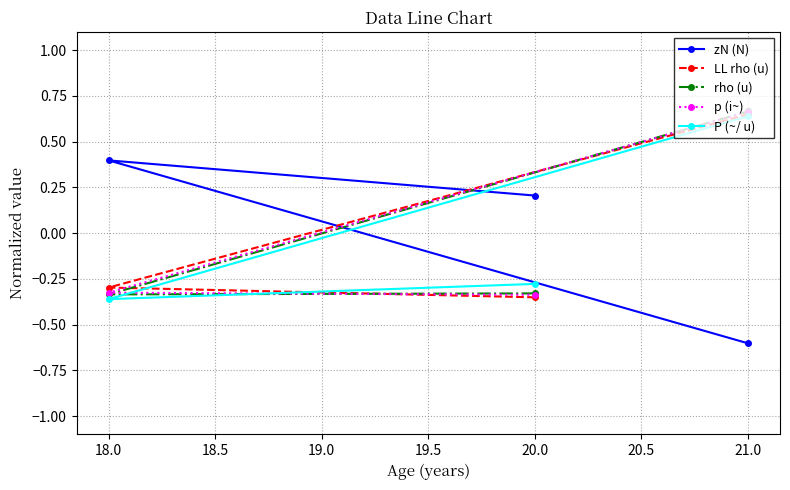

Is it true that P (~/ u) equals -0.2 at 18.0?

False